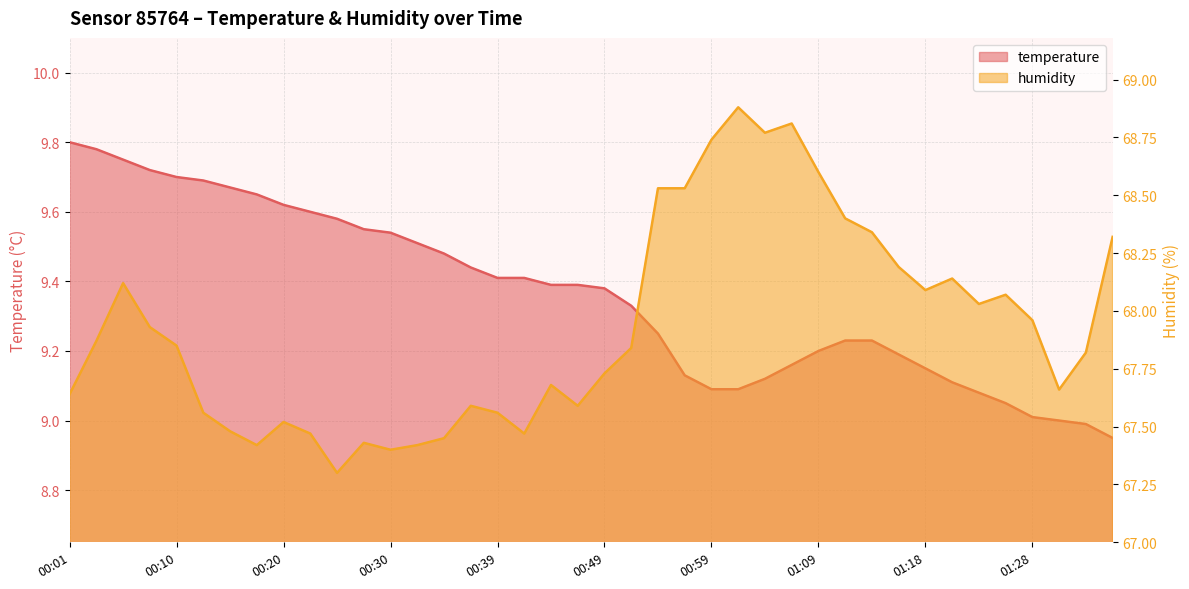

The value of temperature at 00:54 is 9.2. True or false?

True